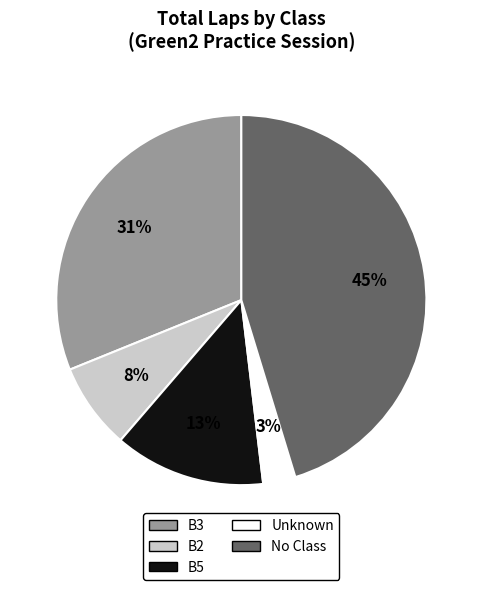

How many segments does this pie chart have?

5